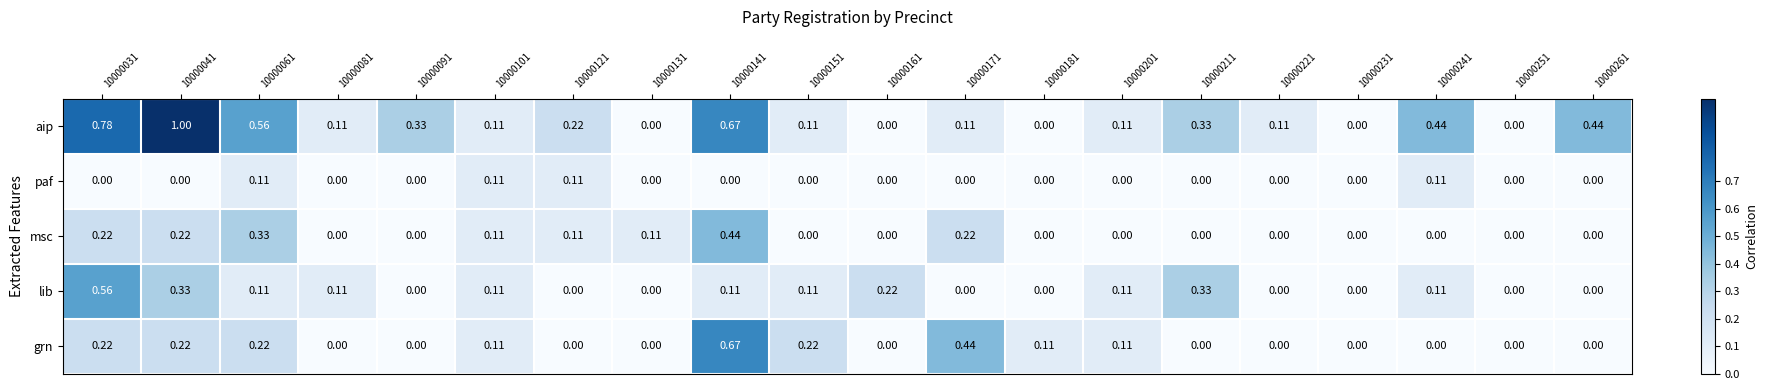

How many positive values does the paf series have?

4